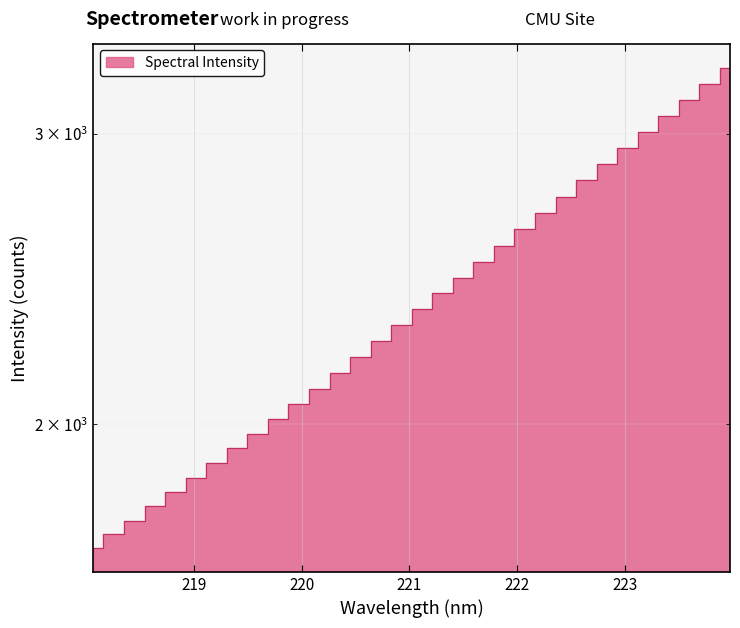

What is the maximum value shown in the chart?

3290.4